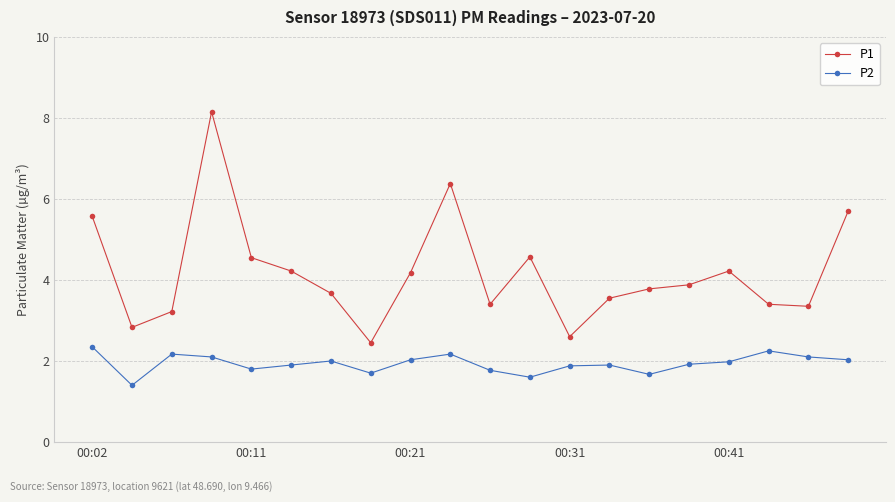

How many categories are shown in the chart?

20